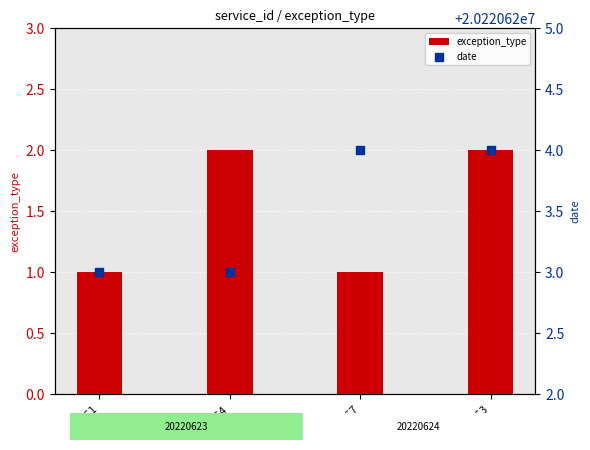

What is the total value across all series at SVC3?

20220626